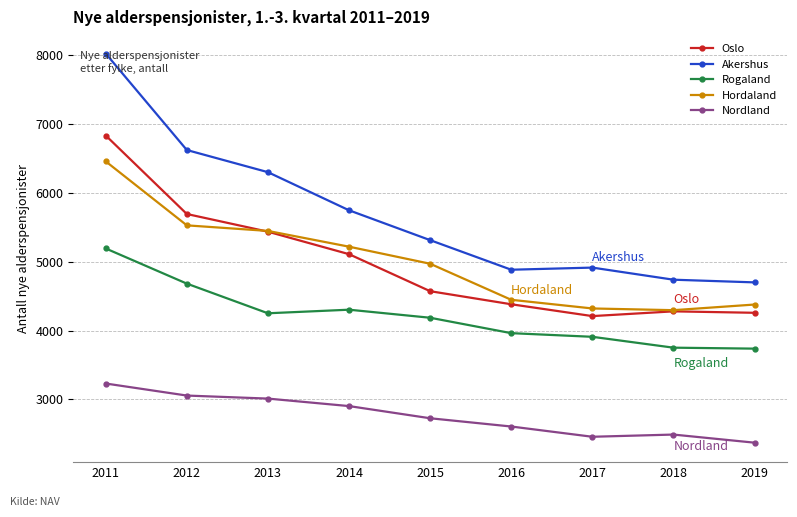

True or false: Akershus and Oslo intersect in this chart.

False